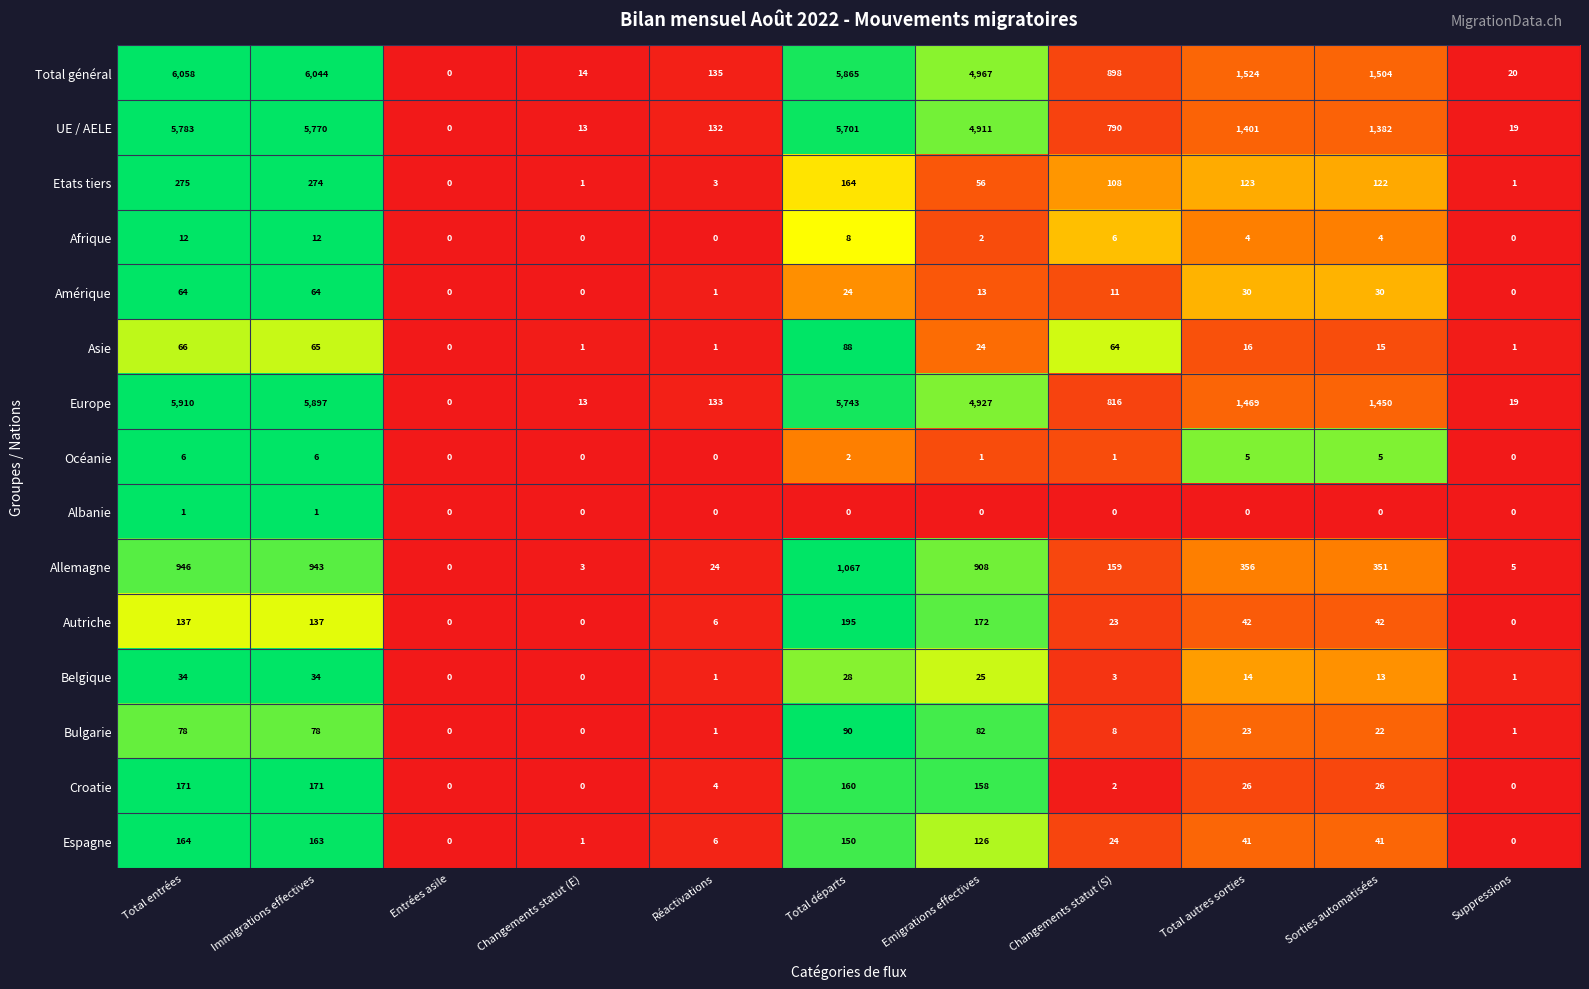

What is the sum of the Allemagne values at Immigrations effectives and Changements statut (E)?

946